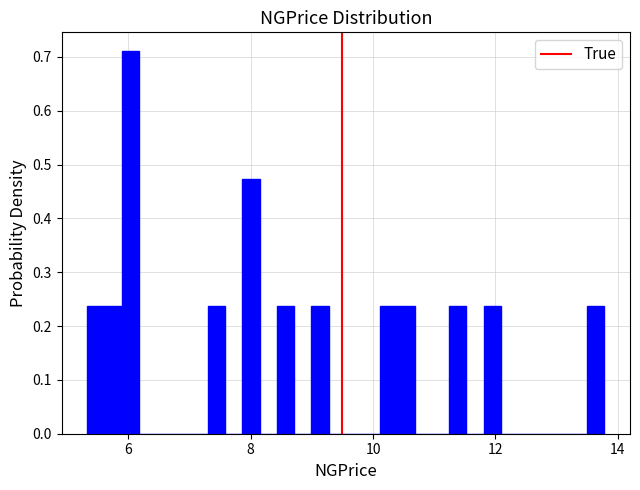

Read against the x-axis, roughly where is the centre of the tallest bar?

6.0